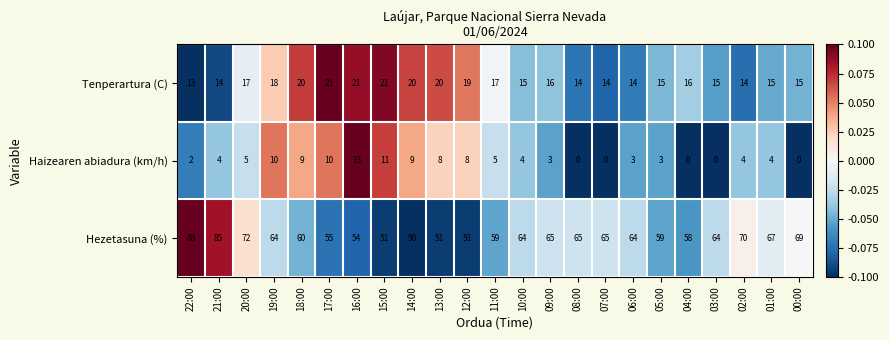

What is the lowest value of the Tenperartura (C) series?

13